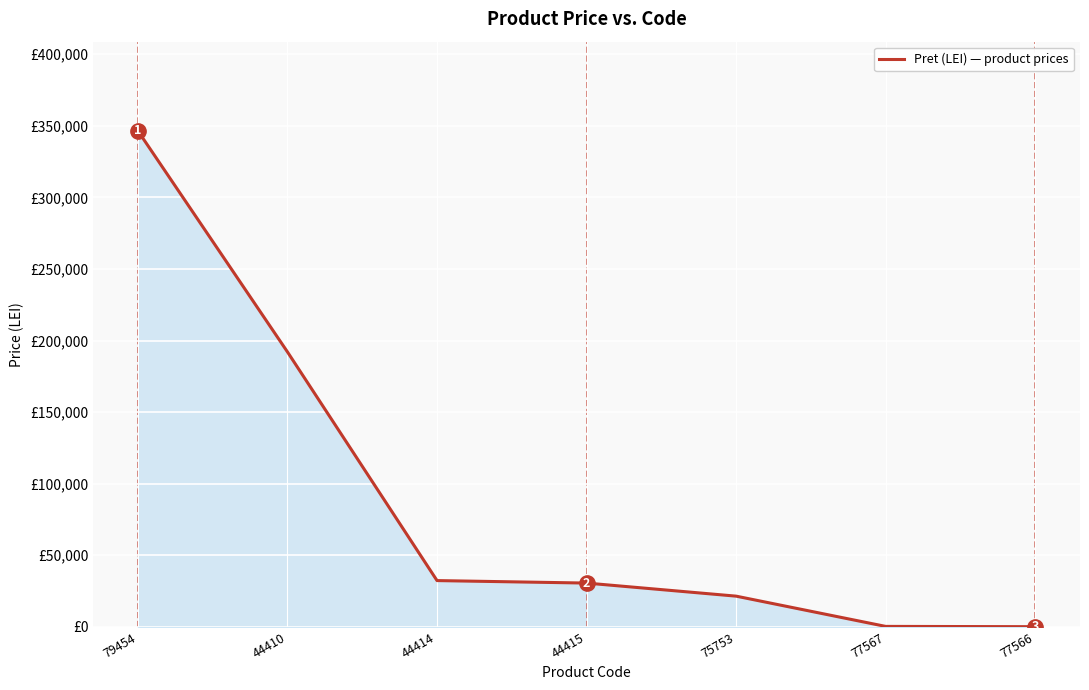

Reading left to right, what are all the values shown in this chart?

346417	192005	32303	30567	21434	300	100